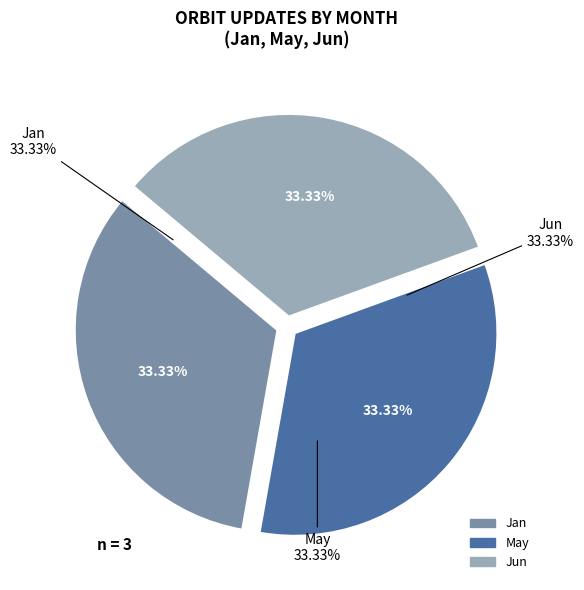

The Sep slice represents 0% of the pie. True or false?

True